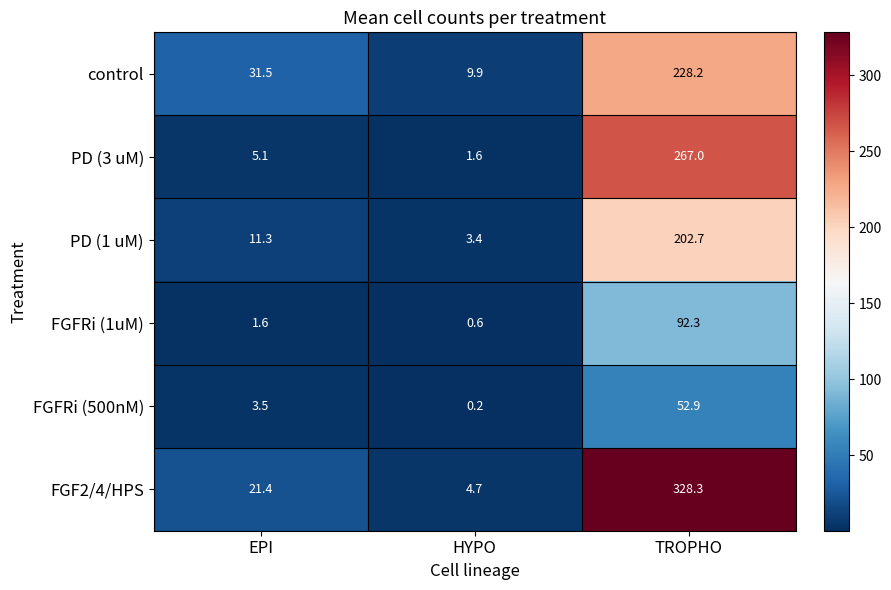

What is the difference between the maximum and minimum values in the PD (1 uM) series?

199.3